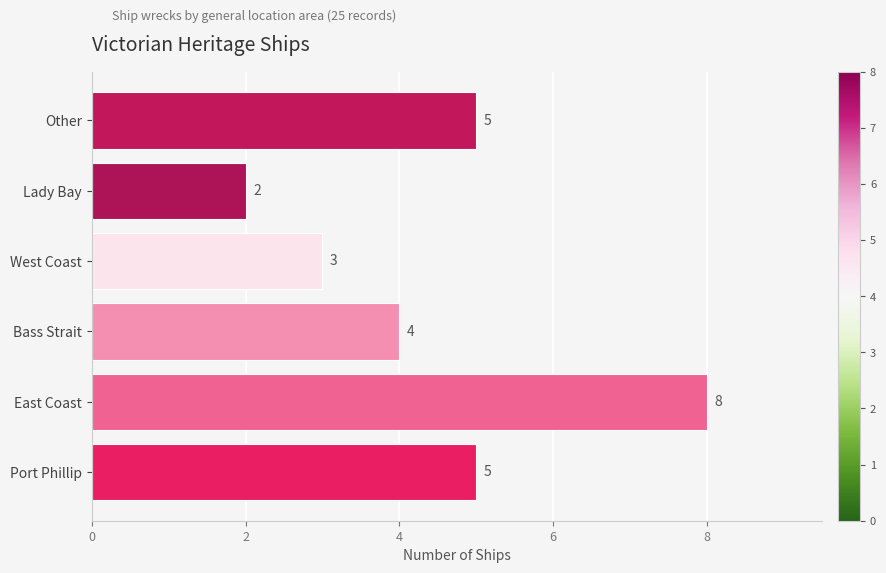

How many values are between 3 and 5?

4